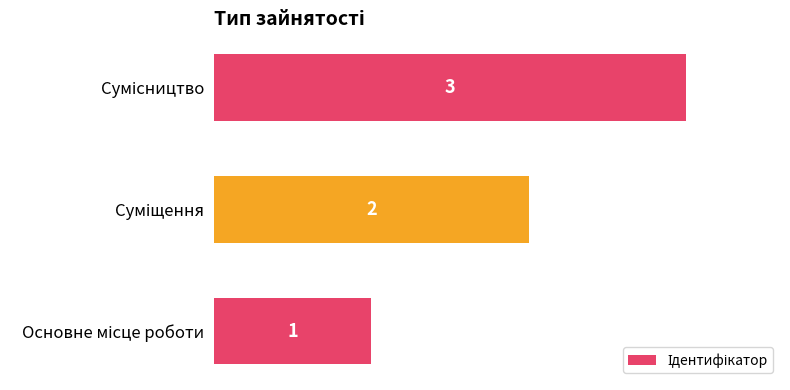

What is the difference between the maximum and minimum values?

2